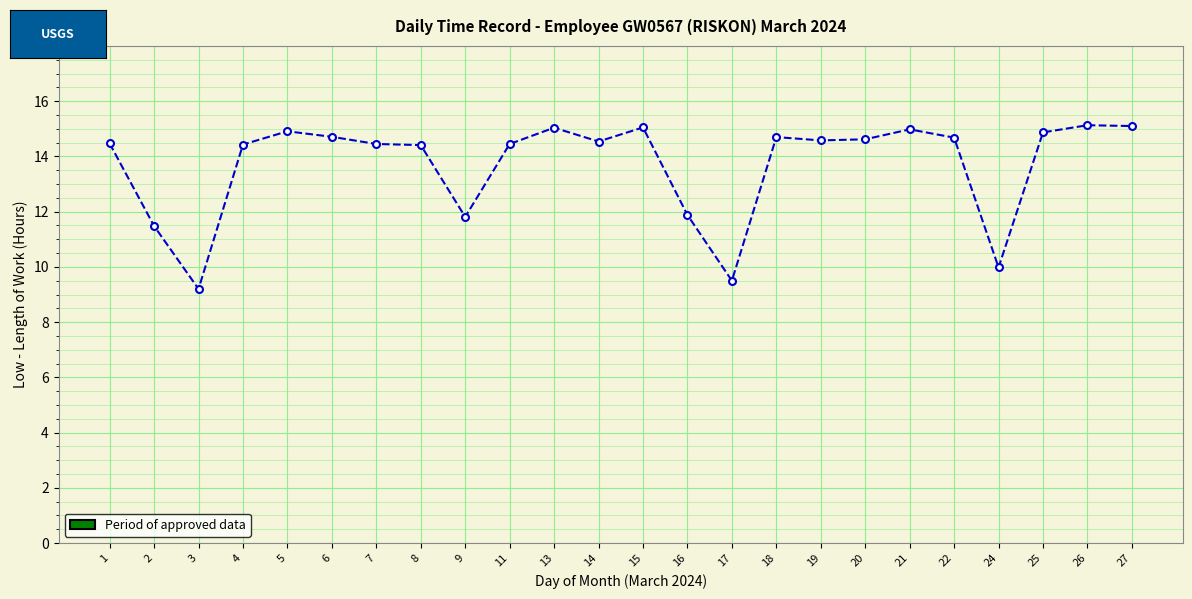

What is the smallest value displayed?

9.2